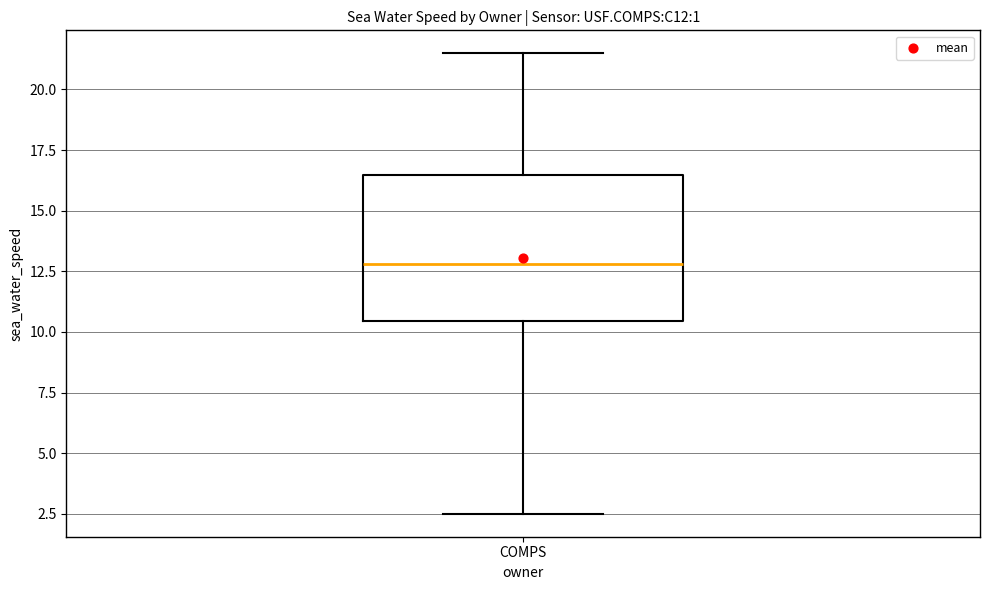

Transcribe this box plot: give where the median line is, the range the box spans, and where the two whiskers end, as read against the y-axis. The values are not printed on the chart, so give them approximately, as read against the axis.

median 13.0, box 10.5 to 16.5, whiskers 2.5 to 21.5